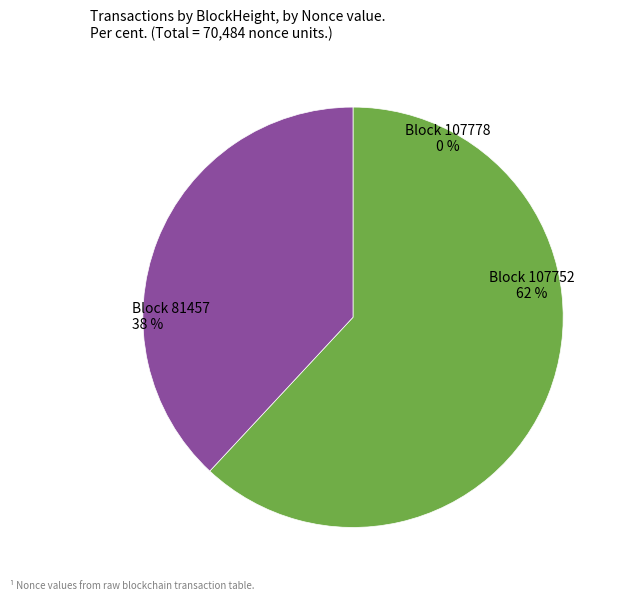

To the nearest percent, what portion does 81457 represent?

38%